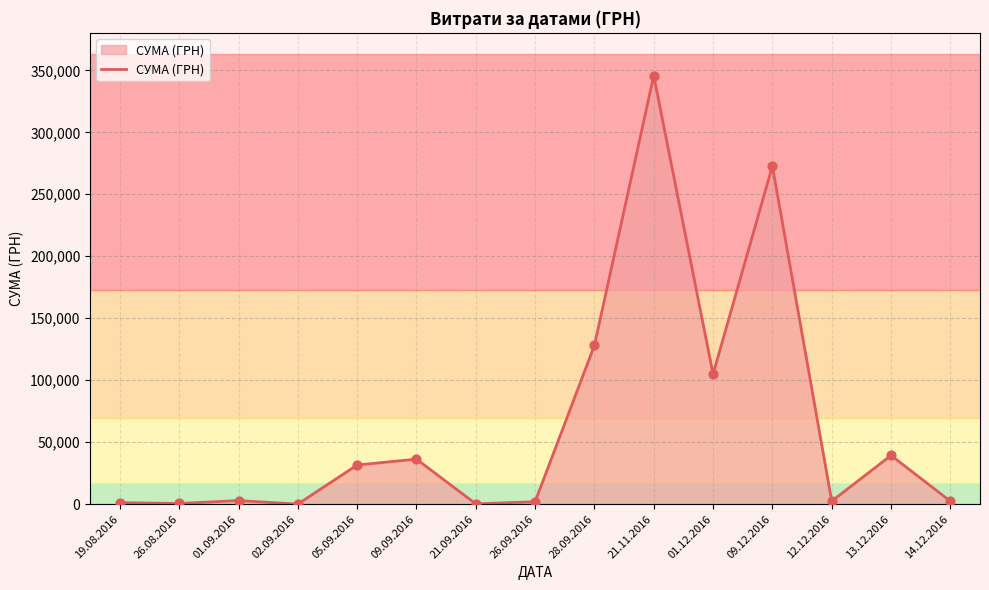

Which has a higher value, 05.09.2016 or 14.12.2016?

05.09.2016